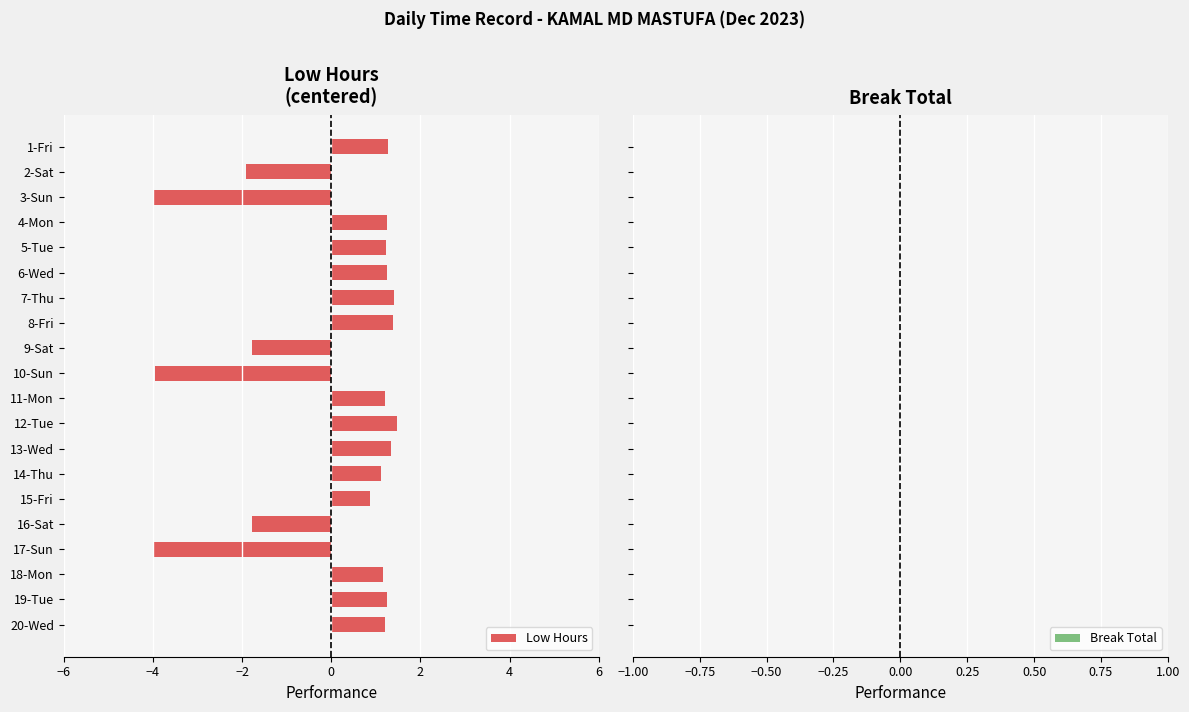

What is the label of the 9th bar from the bottom?

12-Tue